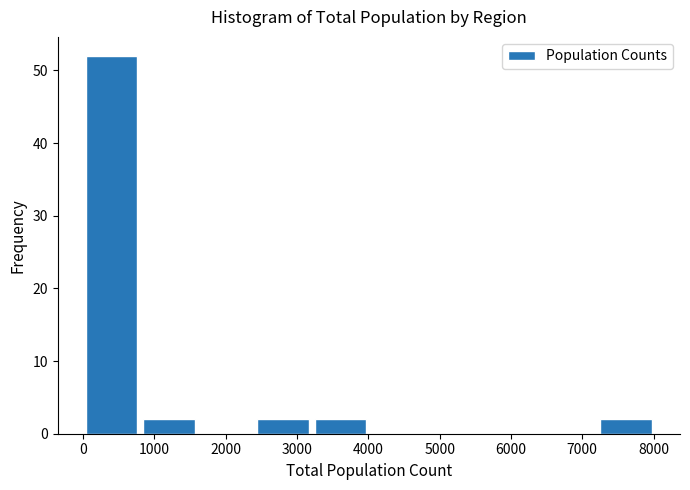

Over which range of the x-axis is the bar tallest?

0 to 800